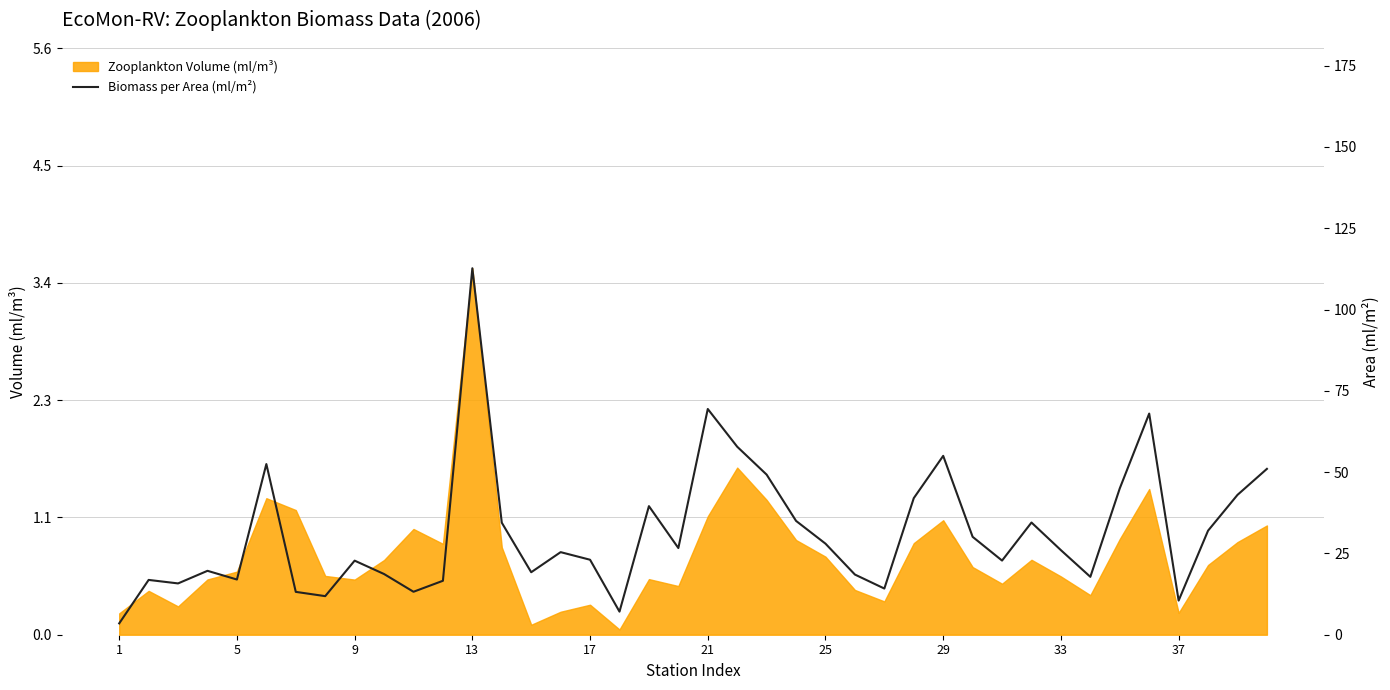

The Zooplankton Volume (ml/m³) series shows 0.4 at 1. True or false?

False